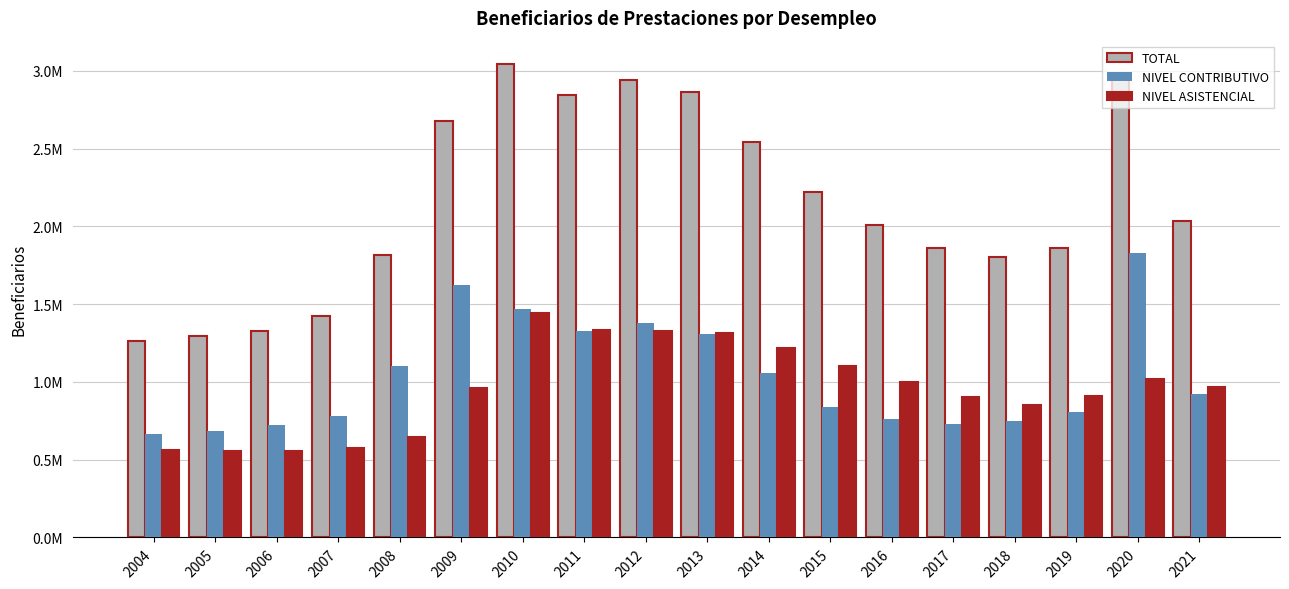

What are all the series names shown in the legend?

TOTAL, NIVEL CONTRIBUTIVO, NIVEL ASISTENCIAL